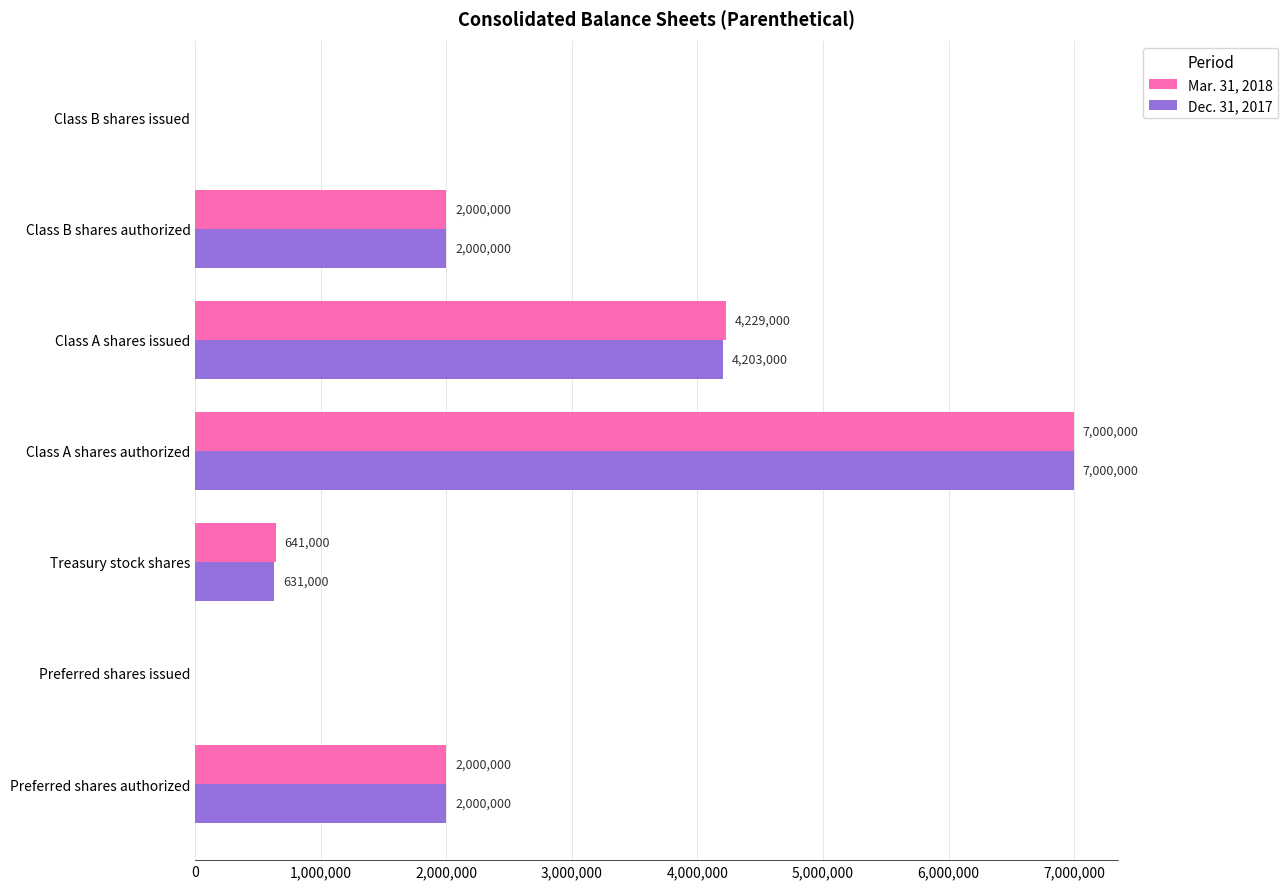

Read the Mar. 31, 2018 value at Class A shares authorized.

7000000